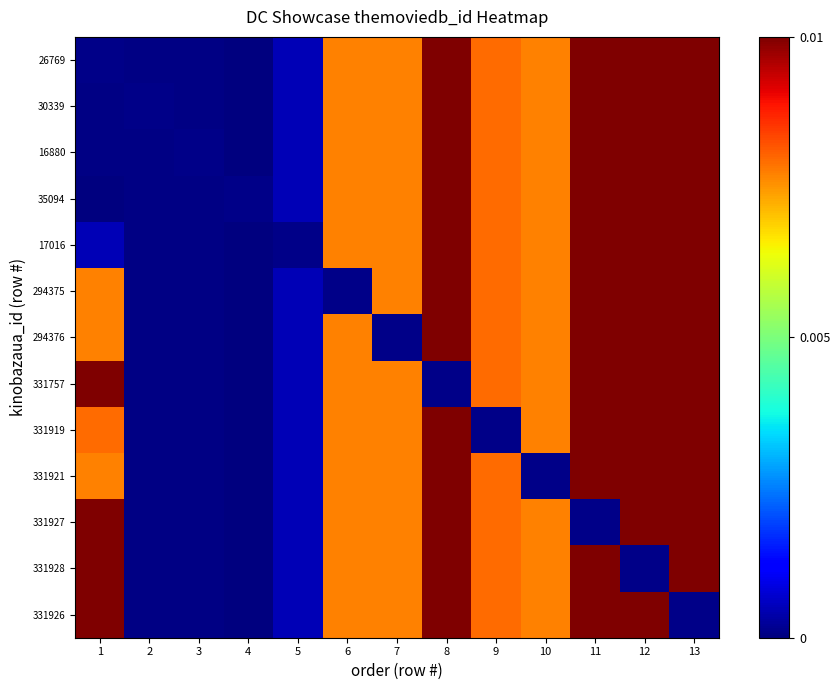

Count the number of data series in this chart.

13